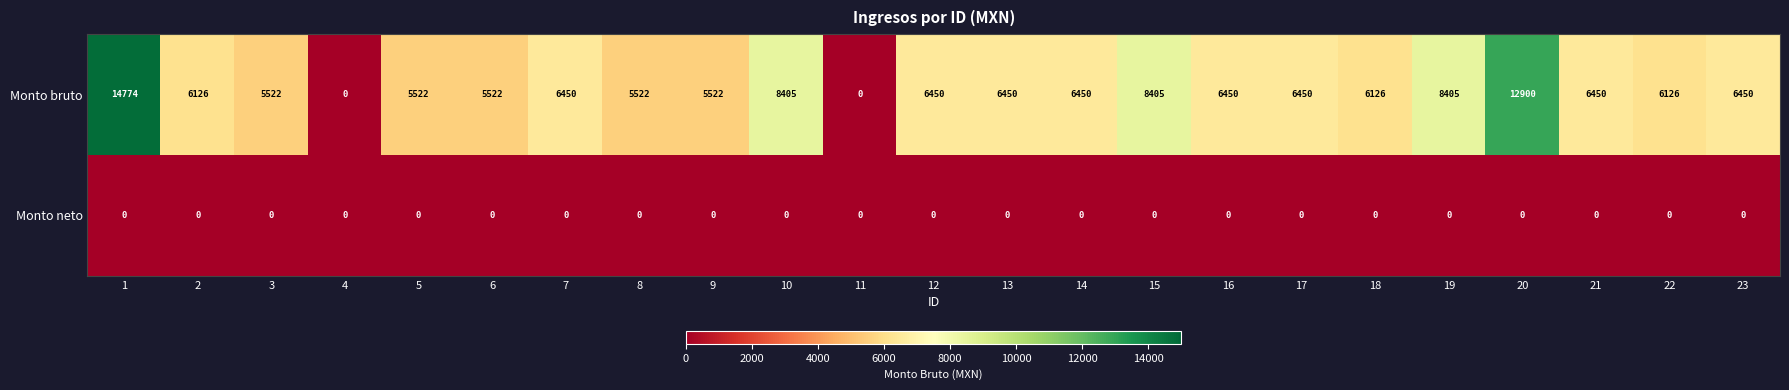

What is the sum of all Monto bruto values?

150477